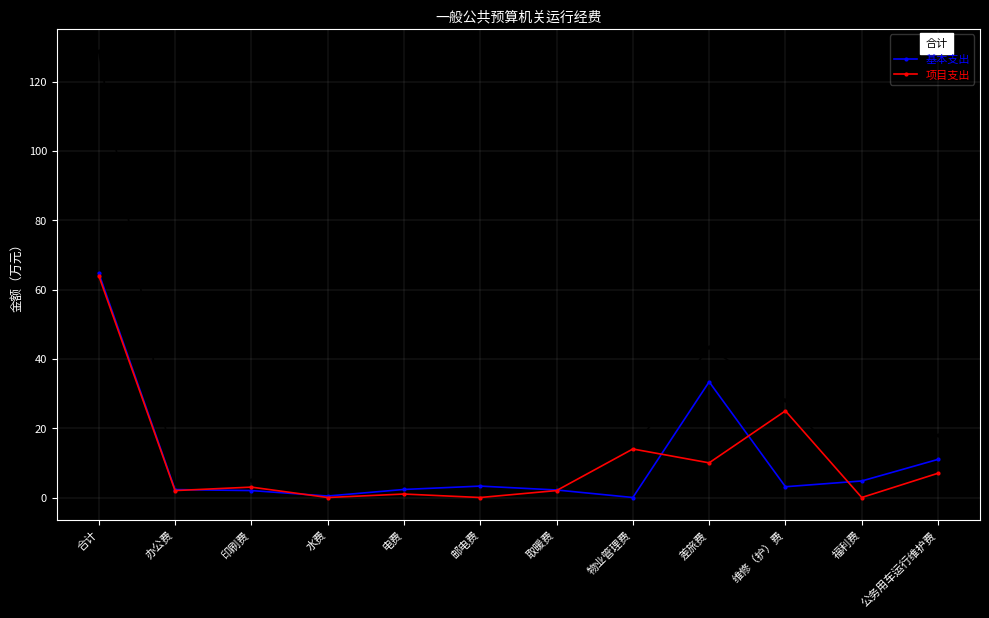

Read the 项目支出 value at 印刷费.

3.0